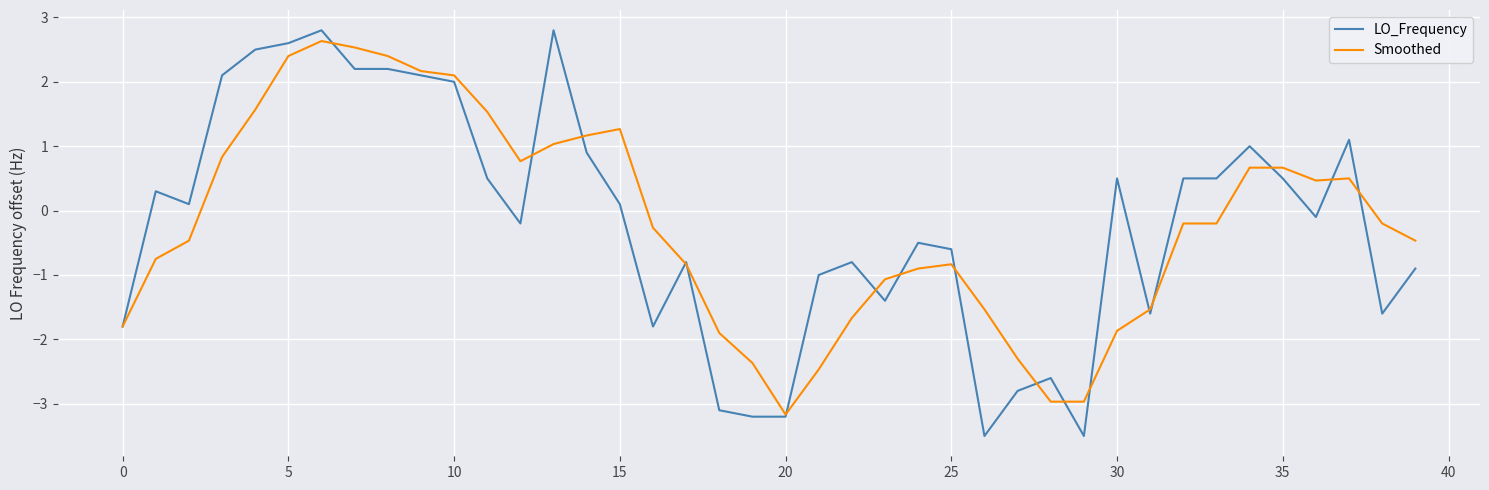

Does the chart display data point markers on the line(s)?

No